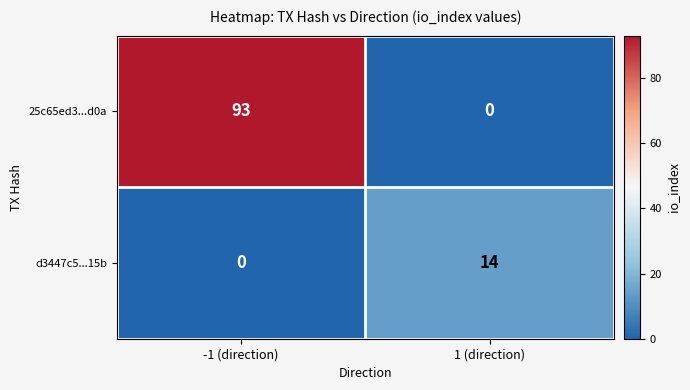

Reading right to left, transcribe all the data shown in this chart.

25c65ed3...d0a: 0	93
d3447c5...15b: 14	0